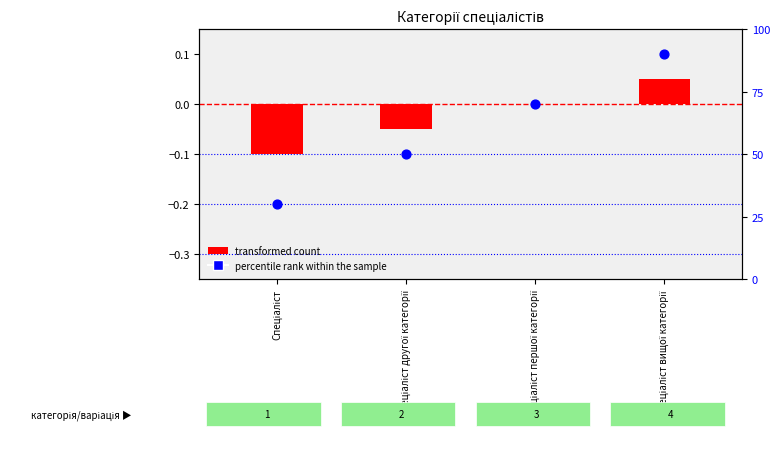

At which category is the sum across all series the highest?

Спеціаліст вищої категорії